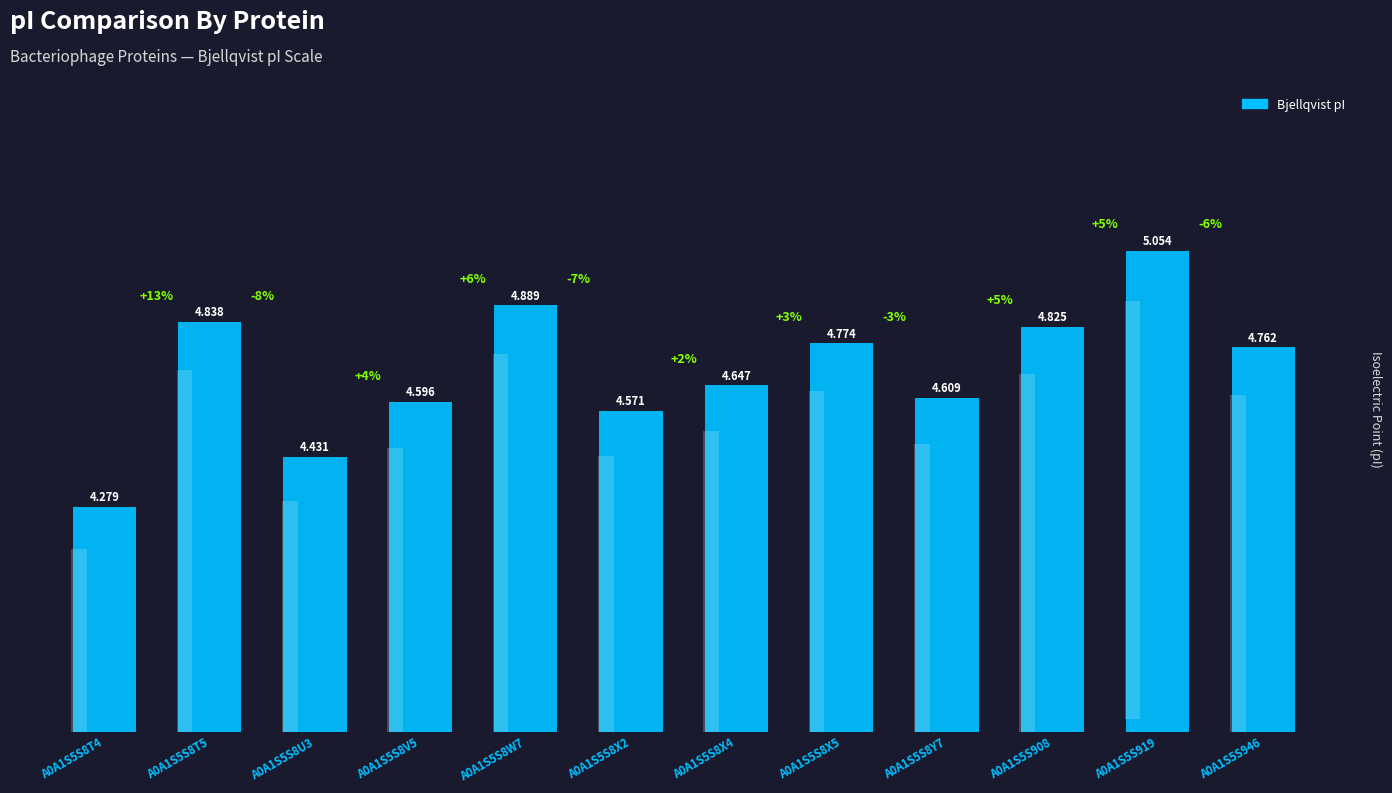

True or false: the data shows 7.6 at A0A1S5S8X4.

False